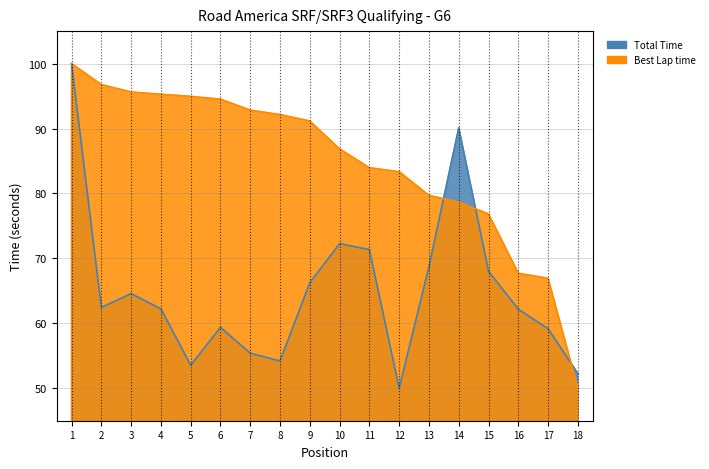

What are all the series names shown in the legend?

Total Time, Best Lap time